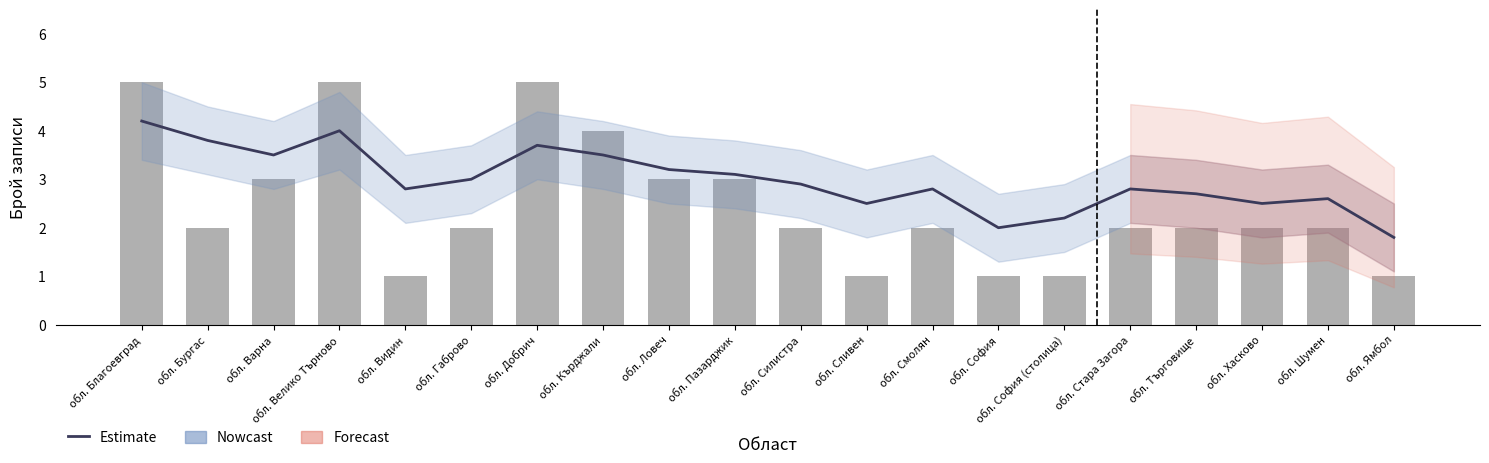

What is the sum of all Estimate values?

59.6